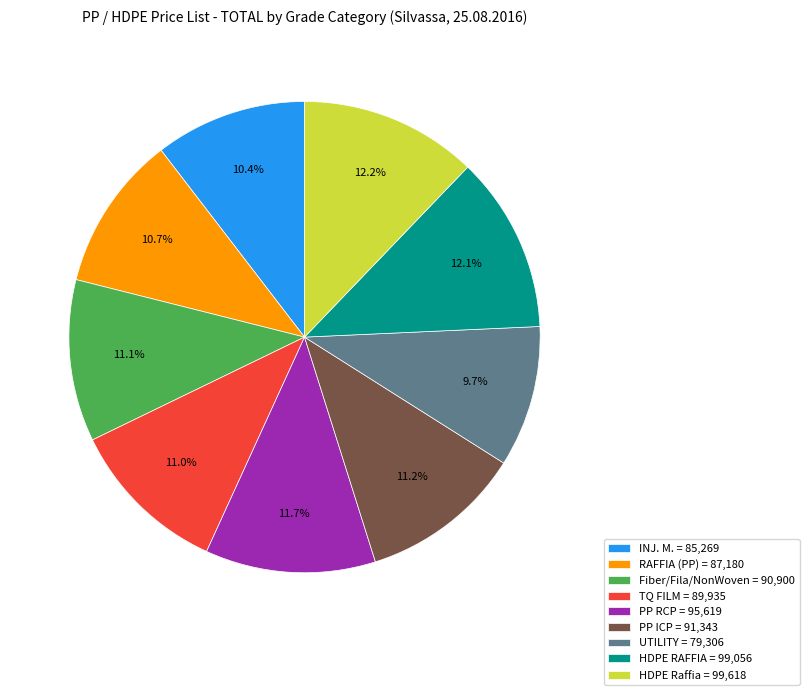

To the nearest percent, what is the average slice percentage?

11%